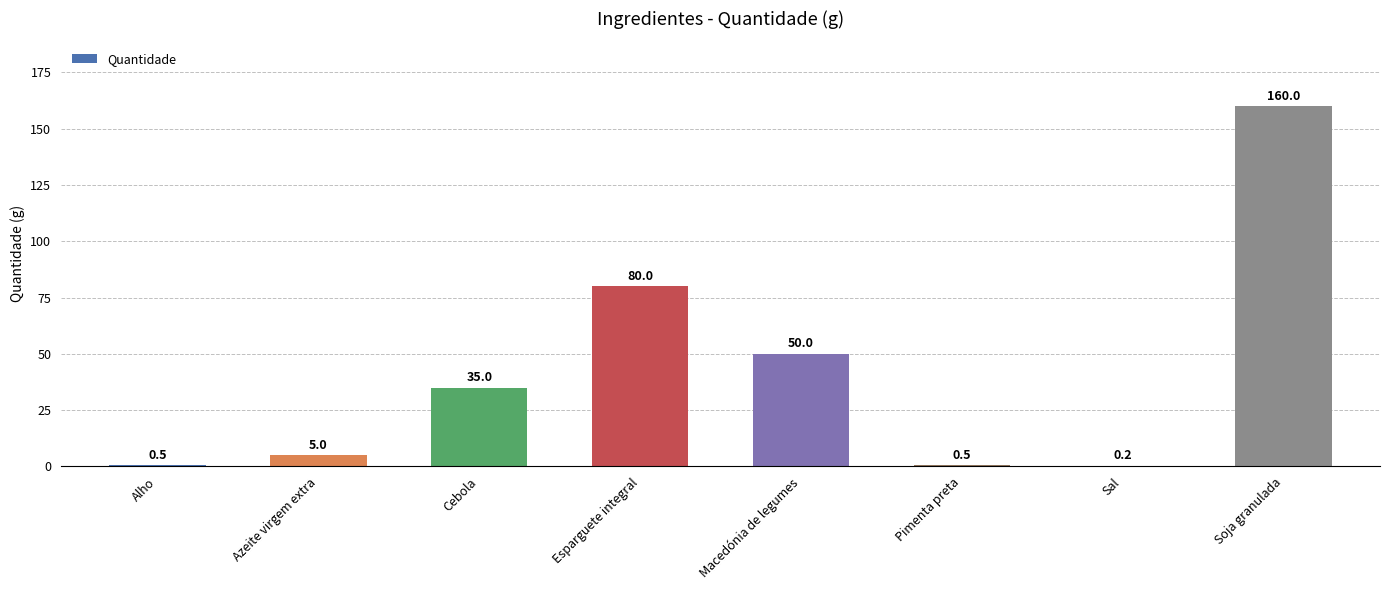

Are the bars horizontal?

No